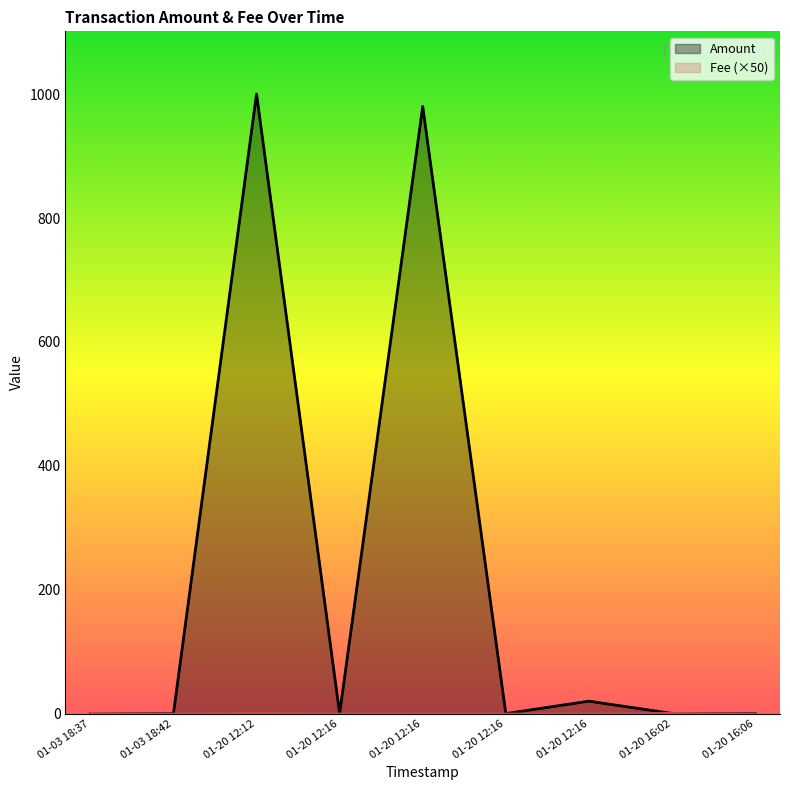

The Fee (×50) series shows 0.0 at 01-20 12:16. True or false?

True